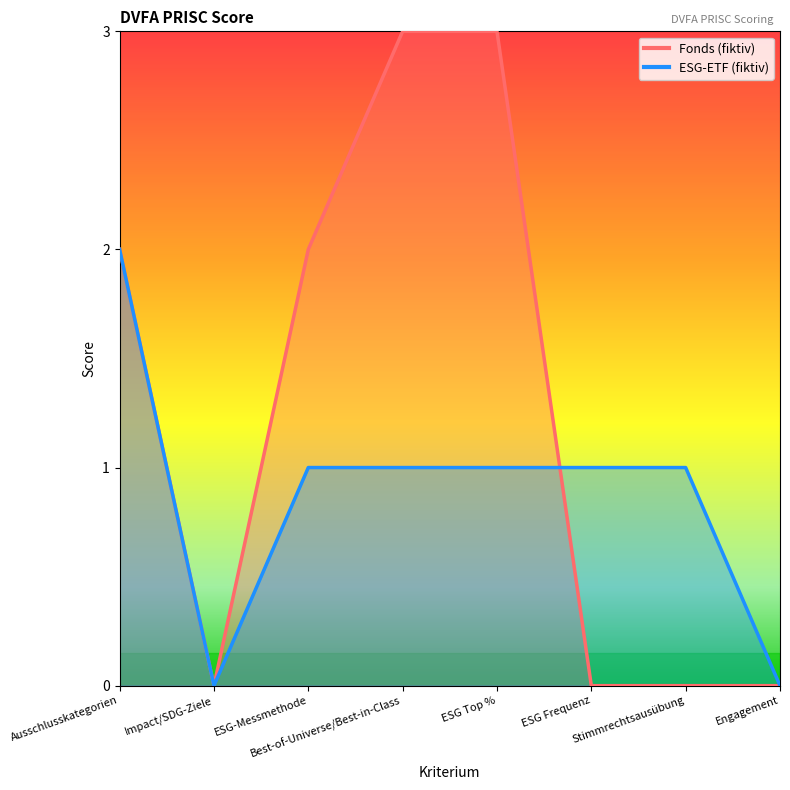

What is the label of the 6th point from the left?

ESG Frequenz